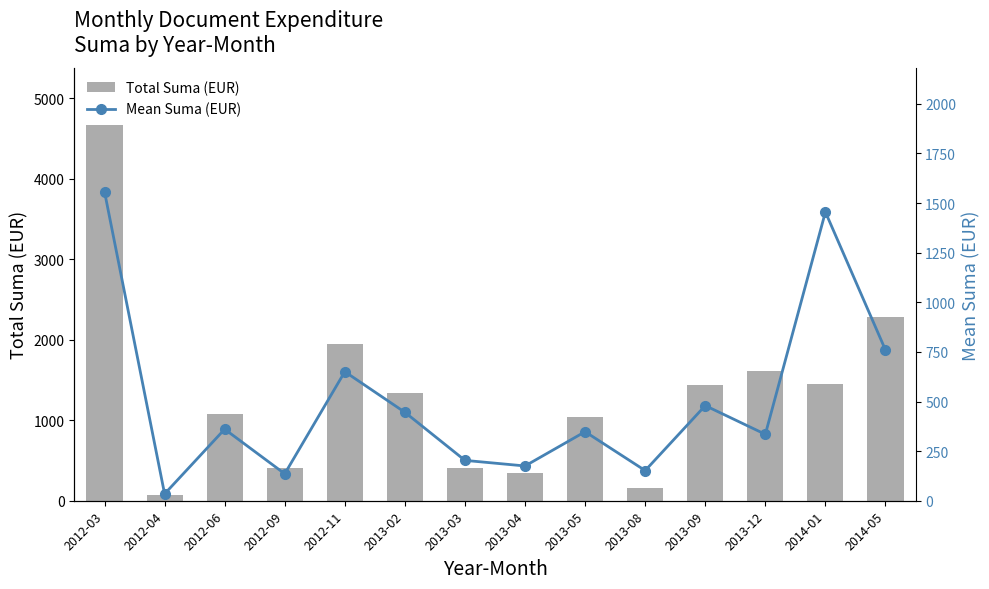

Reading left to right, list all the values displayed in this chart.

Total Suma (EUR): 2012-03=4671.5	2012-04=68.8	2012-06=1081.6	2012-09=407.3	2012-11=1950.7	2013-02=1336.9	2013-03=406.7	2013-04=350.4	2013-05=1043.4	2013-08=152.0	2013-09=1437.8	2013-12=1609.5	2014-01=1454.7	2014-05=2278.2
Mean Suma (EUR): 2012-03=1557.2	2012-04=34.4	2012-06=360.5	2012-09=135.8	2012-11=650.2	2013-02=445.6	2013-03=203.3	2013-04=175.2	2013-05=347.8	2013-08=152.0	2013-09=479.3	2013-12=334.7	2014-01=1454.7	2014-05=759.4